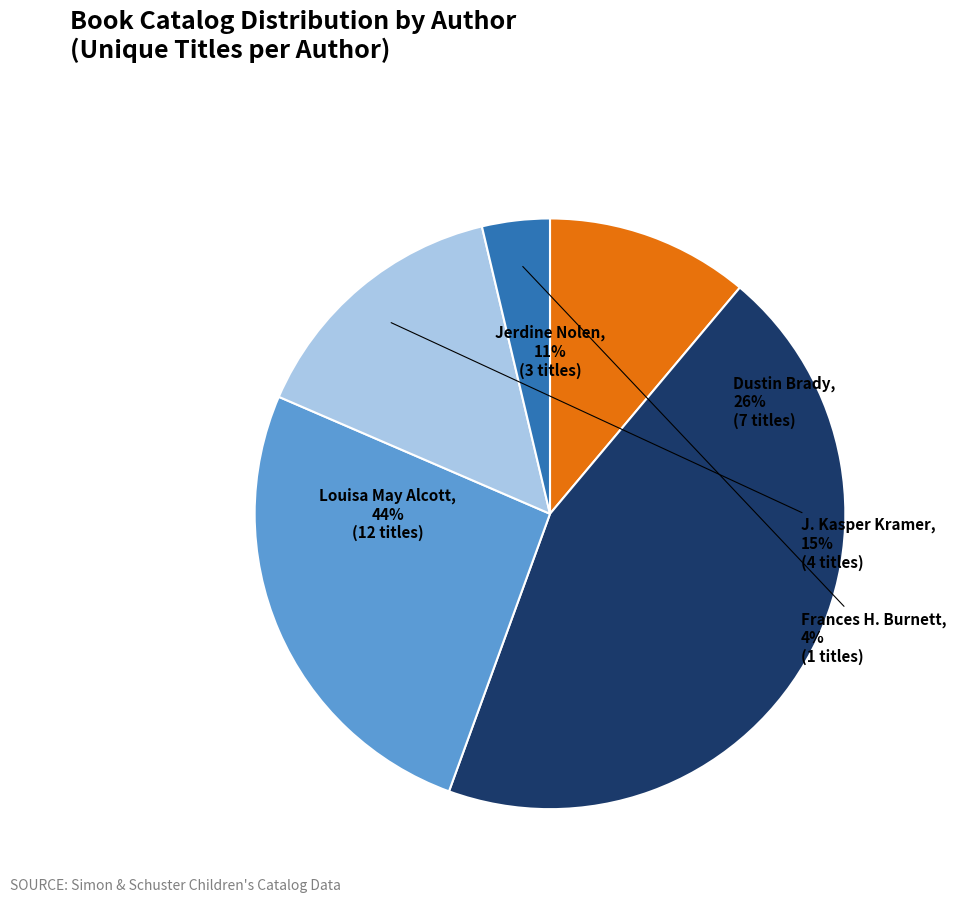

To the nearest percent, what is the average slice percentage?

20%